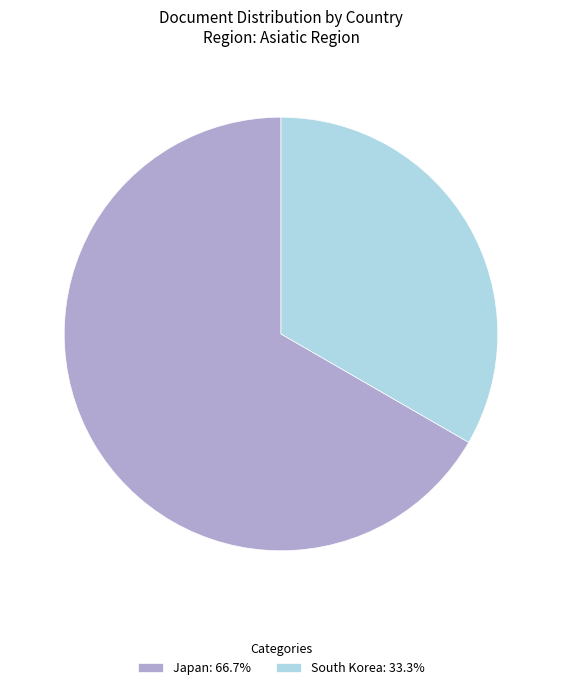

Does Japan account for over 50% of the chart?

Yes